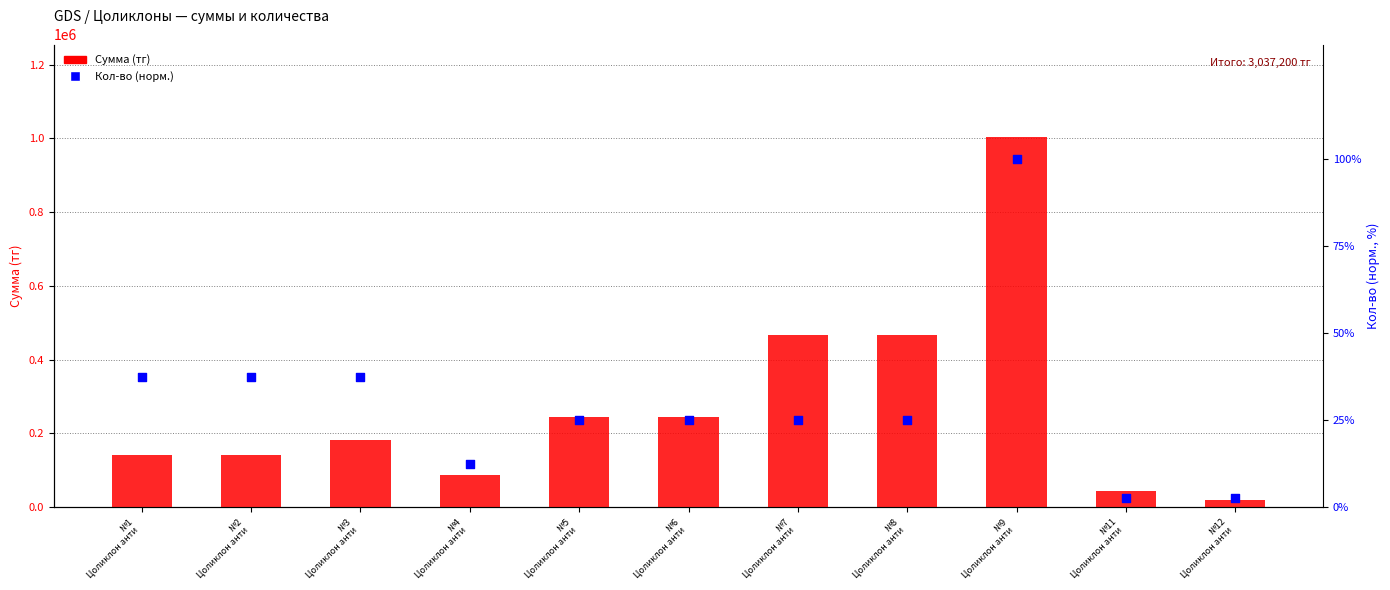

What are all the series names shown in the legend?

Сумма (тг), Кол-во (норм.)